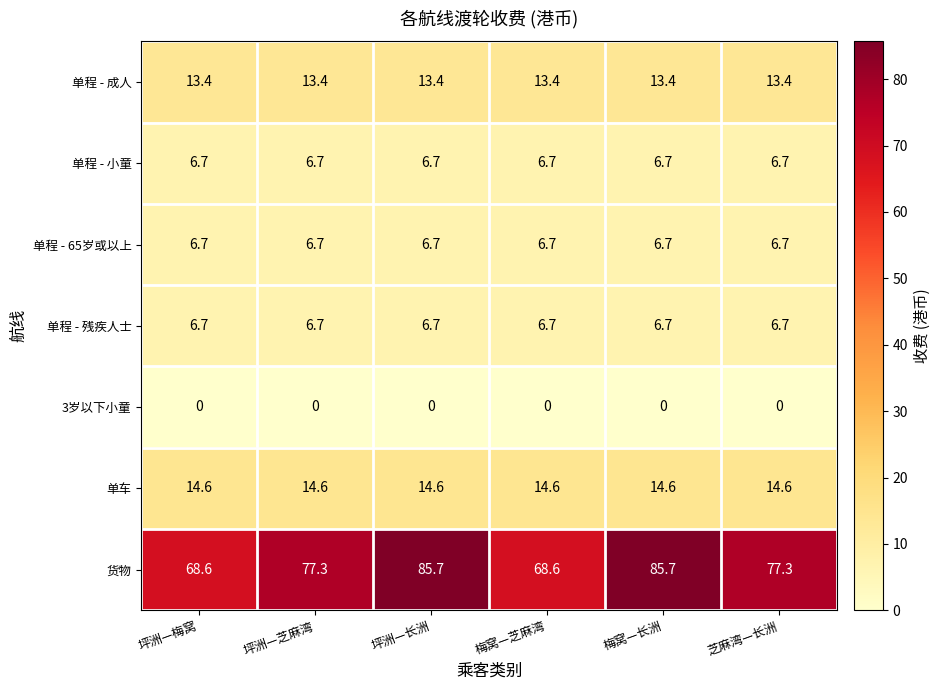

Between 坪洲—梅窝 and 芝麻湾—长洲, which series saw the biggest shift?

货物